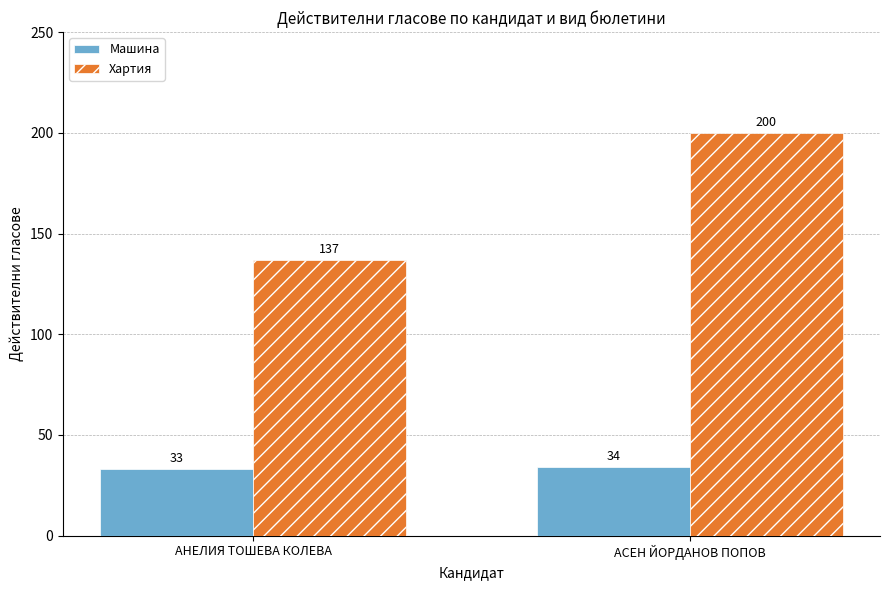

At how many categories does at least one series exceed 117?

2